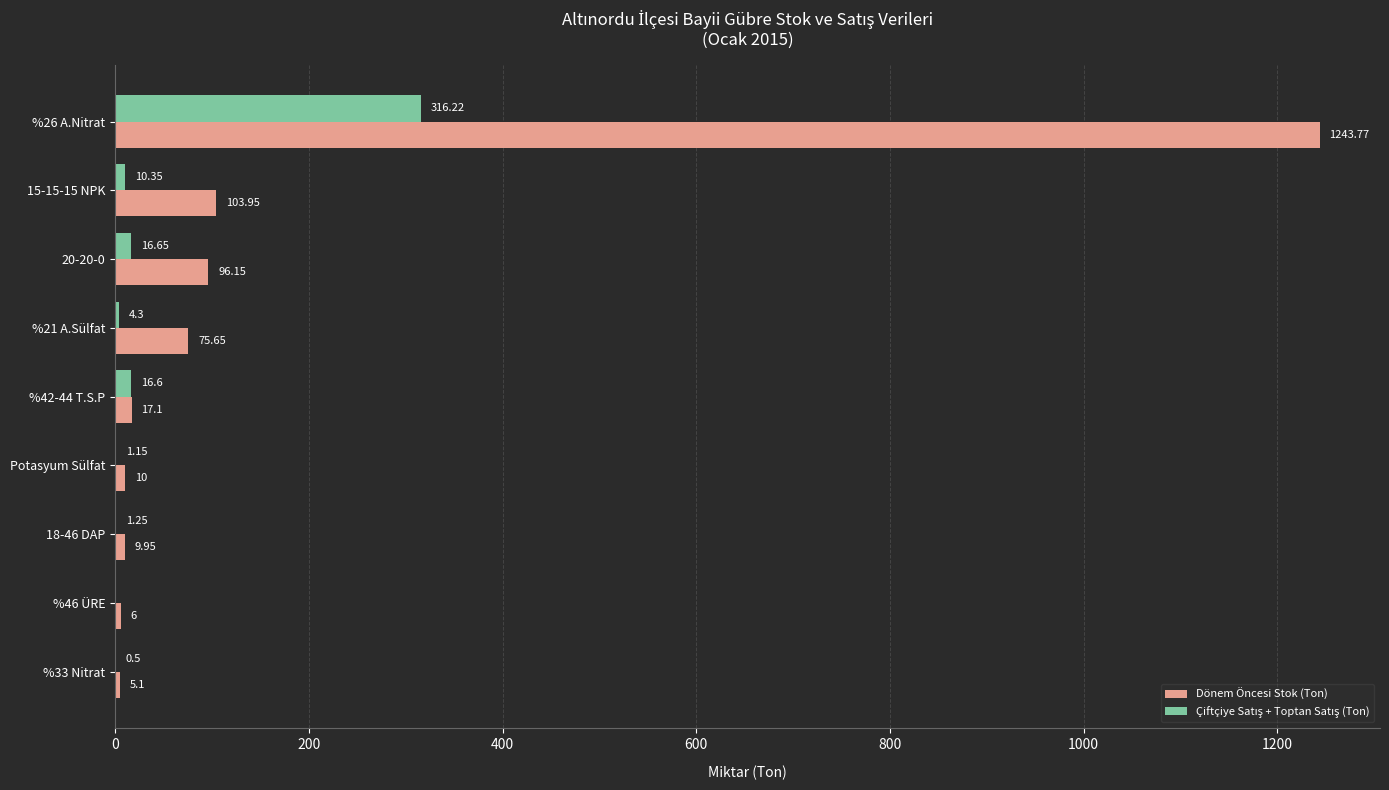

Between %33 Nitrat and %26 A.Nitrat, which series saw the biggest shift?

Dönem Öncesi Stok (Ton)